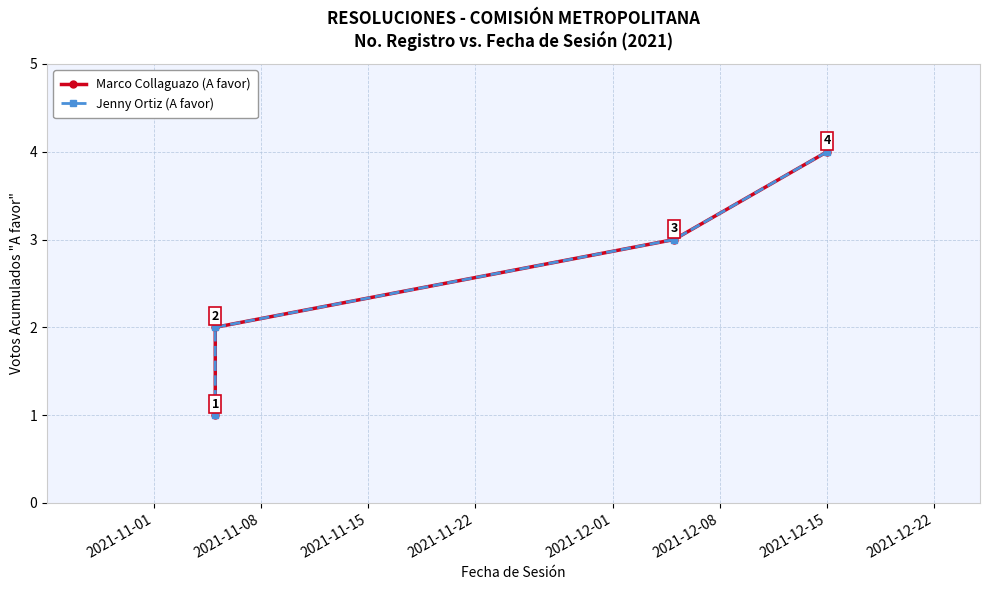

Reading right to left, list all the values displayed in this chart.

Marco Collaguazo (A favor): 4	3	2	1
Jenny Ortiz (A favor): 4	3	2	1